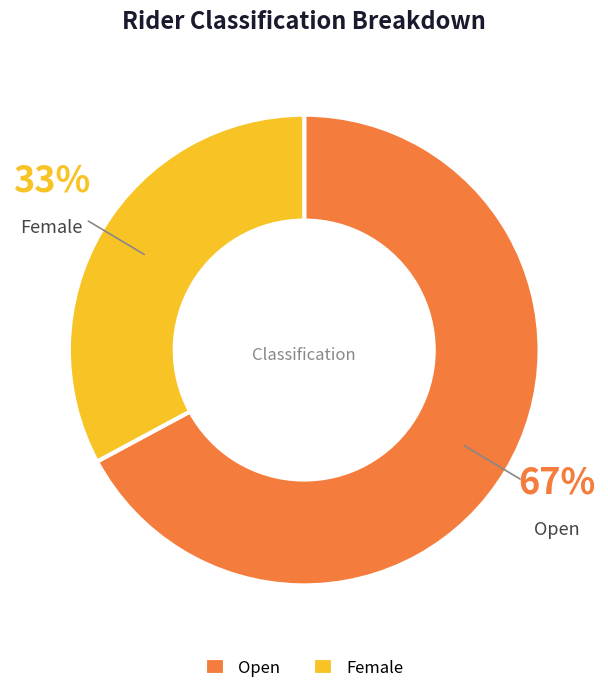

To the nearest percent, what is the difference between the Open and Female slice percentages?

34%